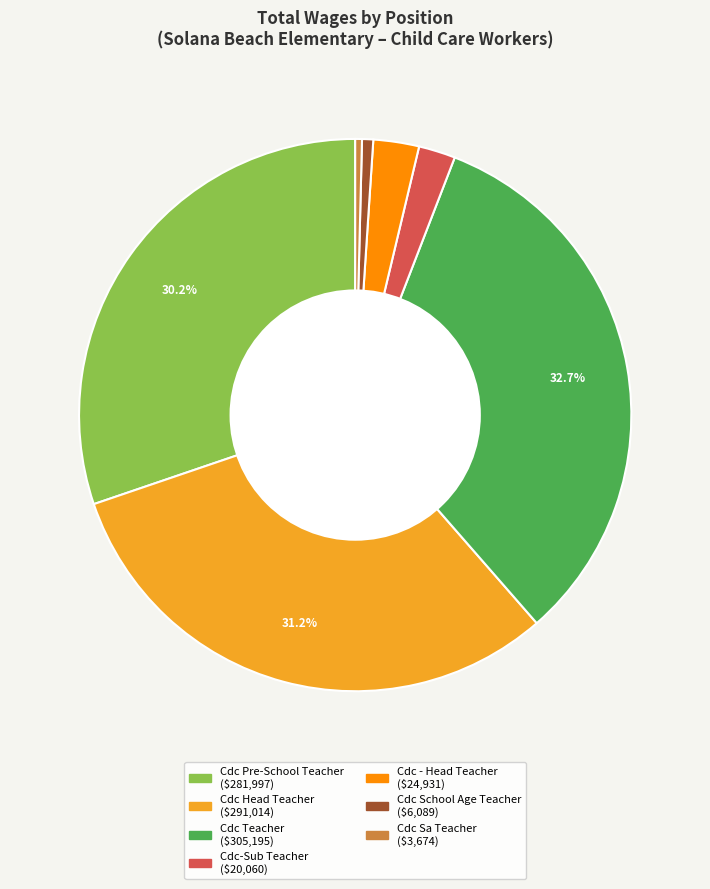

Does any single category account for the majority?

No